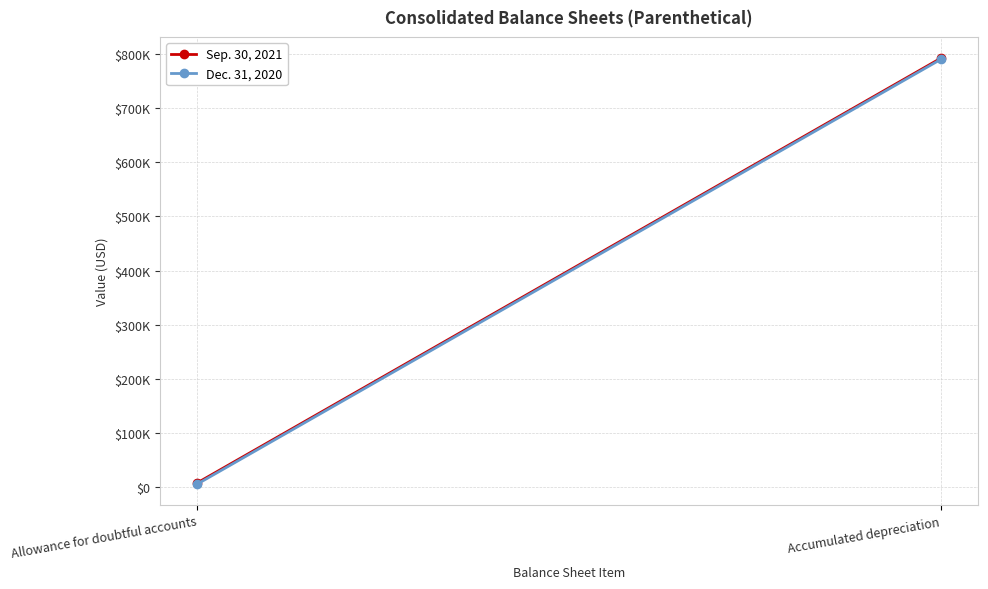

Reading left to right, what are all the values shown in this chart?

Sep. 30, 2021: Allowance for doubtful accounts=7342	Accumulated depreciation=792763
Dec. 31, 2020: Allowance for doubtful accounts=5181	Accumulated depreciation=790712